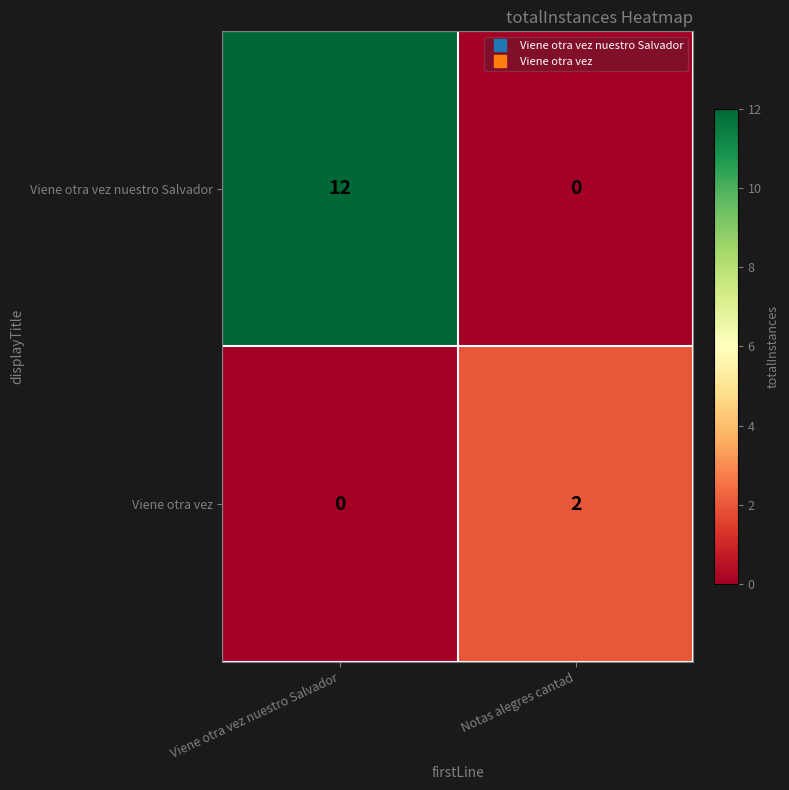

The Viene otra vez series shows 1 at Viene otra vez nuestro Salvador. True or false?

False